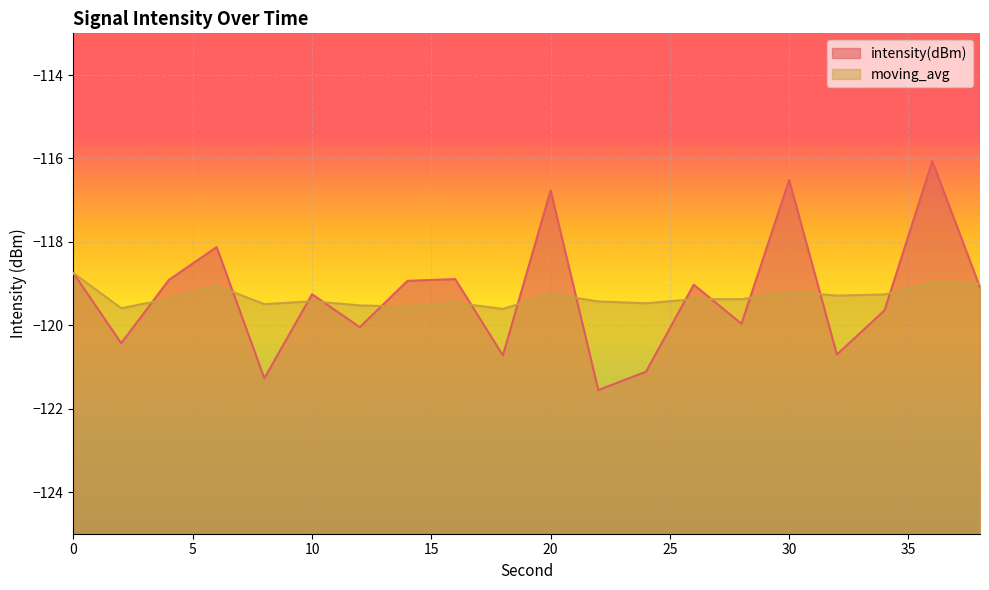

Is the value of moving_avg at 38 greater than the value of intensity(dBm) at 14?

No